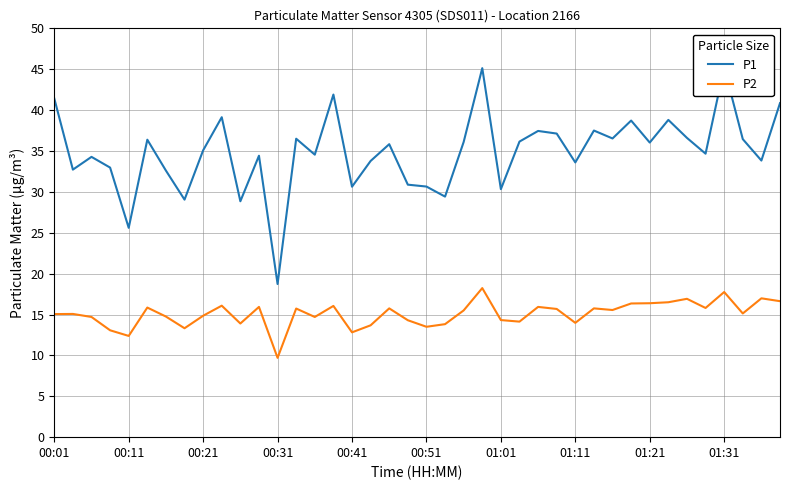

What is the minimum value for P2?

9.7